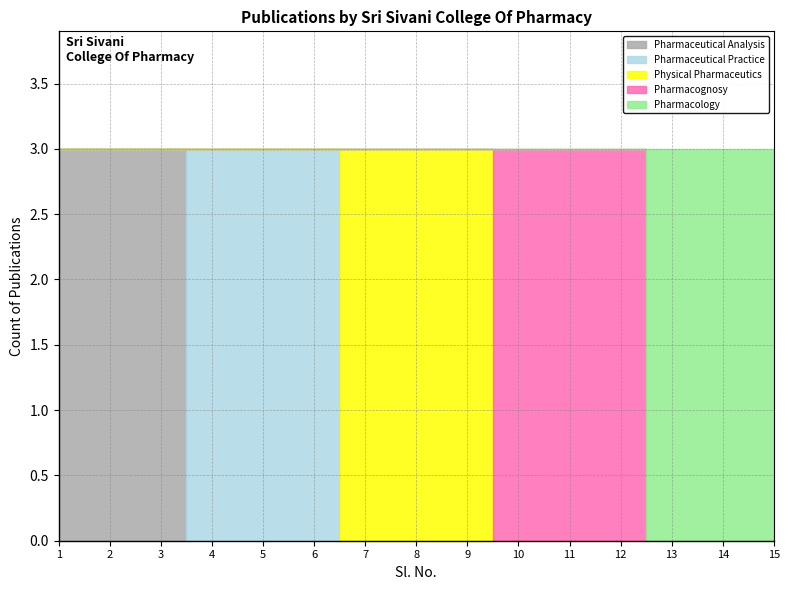

Reading left to right, what are all the values shown in this chart?

Pharmaceutical Analysis: 3	3	3	0	0	0	0	0	0	0	0	0	0	0	0
Pharmaceutical Practice: 0	0	0	3	3	3	0	0	0	0	0	0	0	0	0
Physical Pharmaceutics: 0	0	0	0	0	0	3	3	3	0	0	0	0	0	0
Pharmacognosy: 0	0	0	0	0	0	0	0	0	3	3	3	0	0	0
Pharmacology: 0	0	0	0	0	0	0	0	0	0	0	0	3	3	3